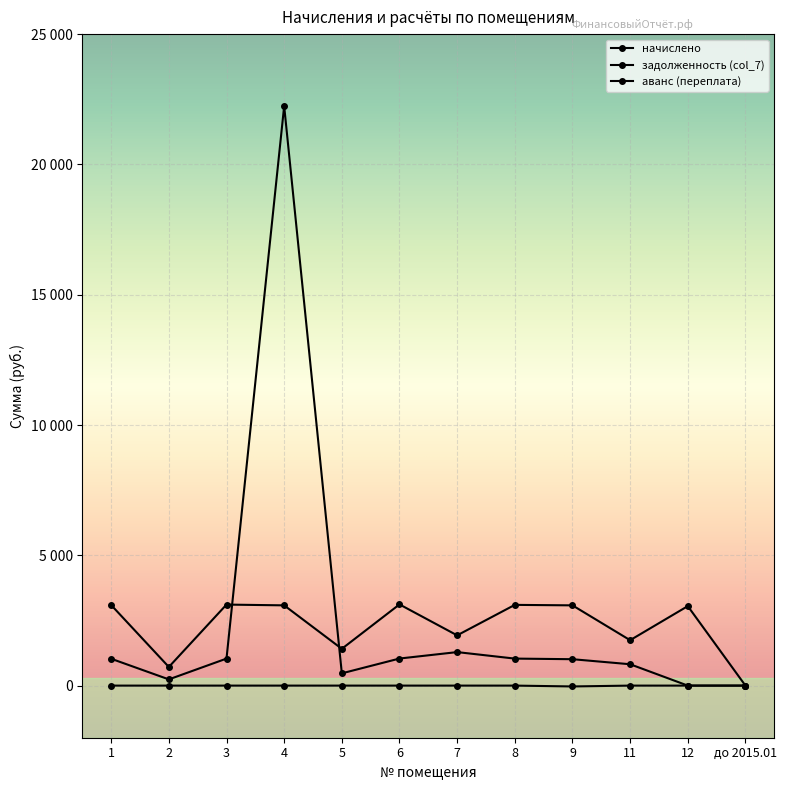

Between 1 and 5, which is larger?

1